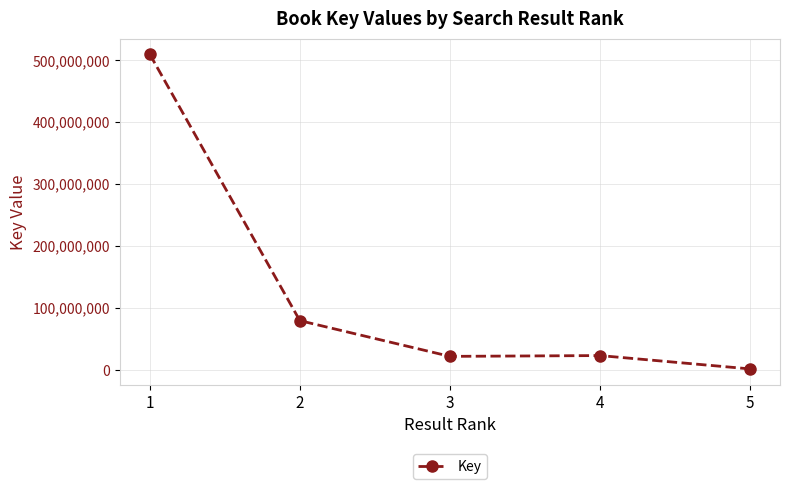

What is the average value?

126768358